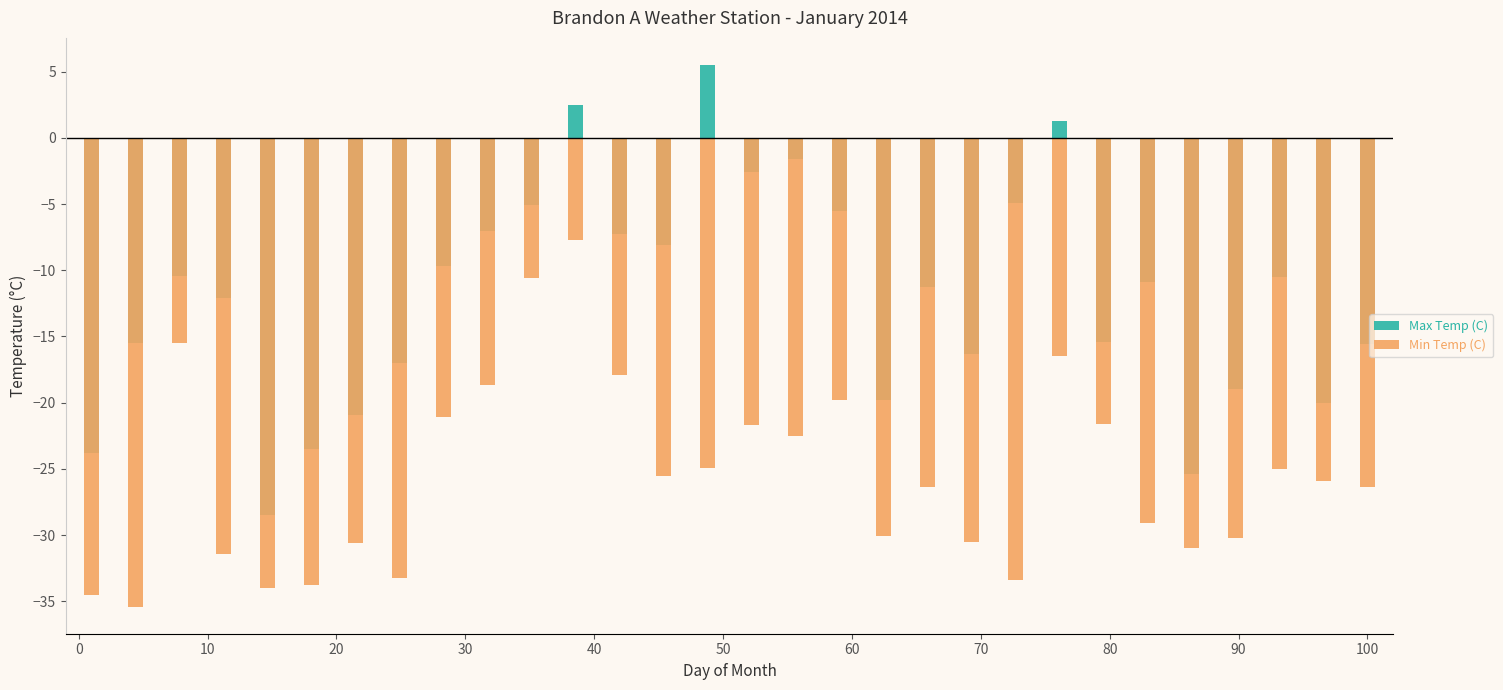

True or false: Max Temp (C) has a value of -18.6 at 27.

False